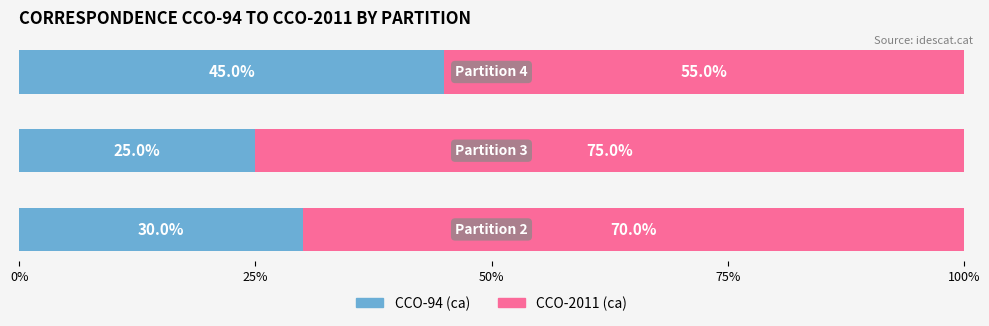

What is the sum of all CCO-94 (ca) values?

100